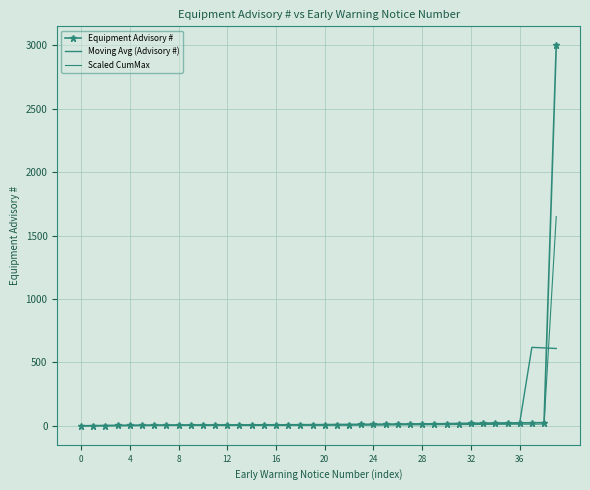

What is the highest value of the Equipment Advisory # series?

3000.0